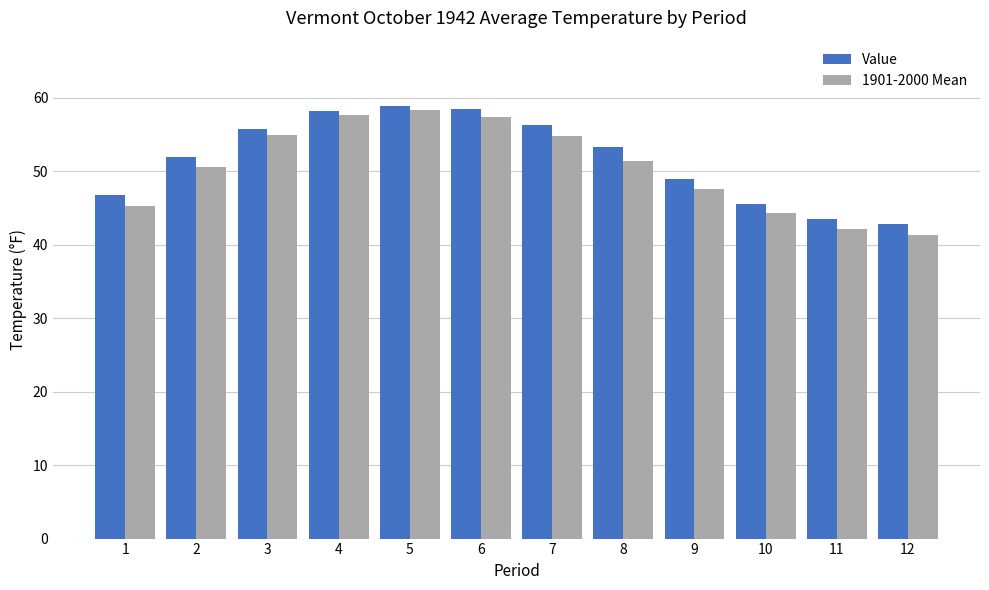

Read the Value value at 4.

58.1